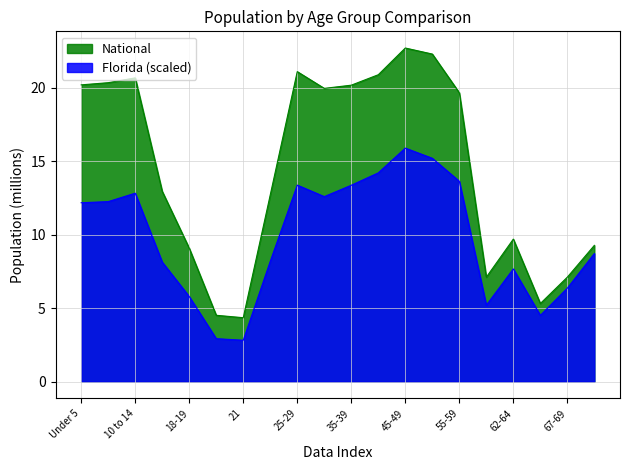

Which category has the highest value across all series?

45-49